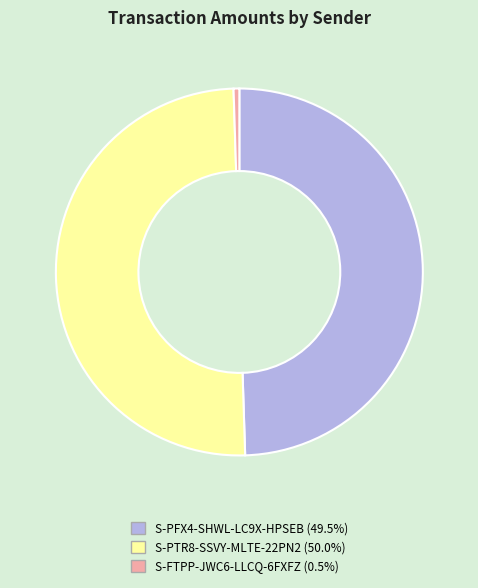

True or false: S-PFX4-SHWL-LC9X-HPSEB accounts for 49% of the total.

True